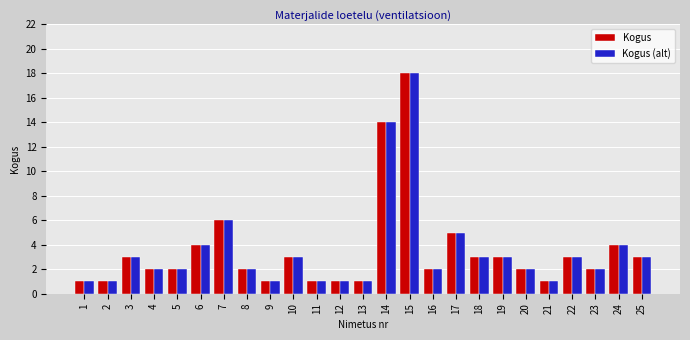

True or false: Kogus has a value of 3 at 8.

False